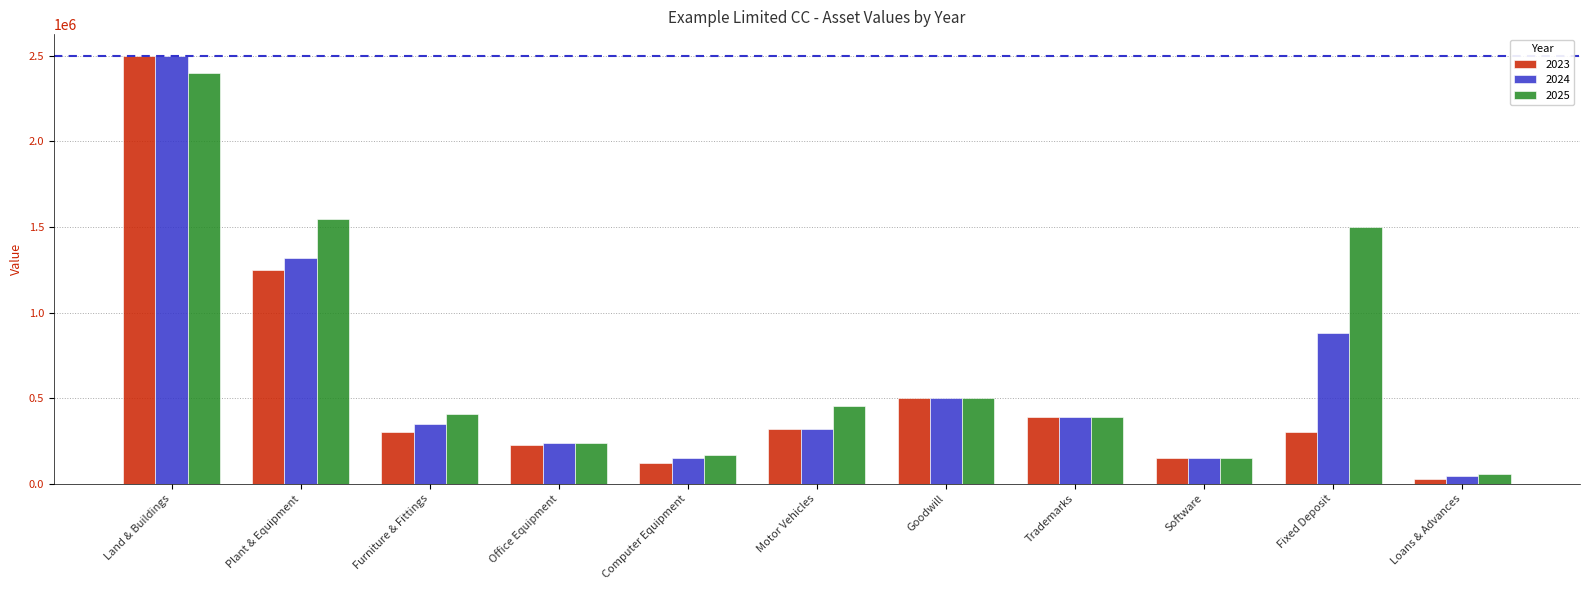

The 2025 series shows 646340 at Motor Vehicles. True or false?

False